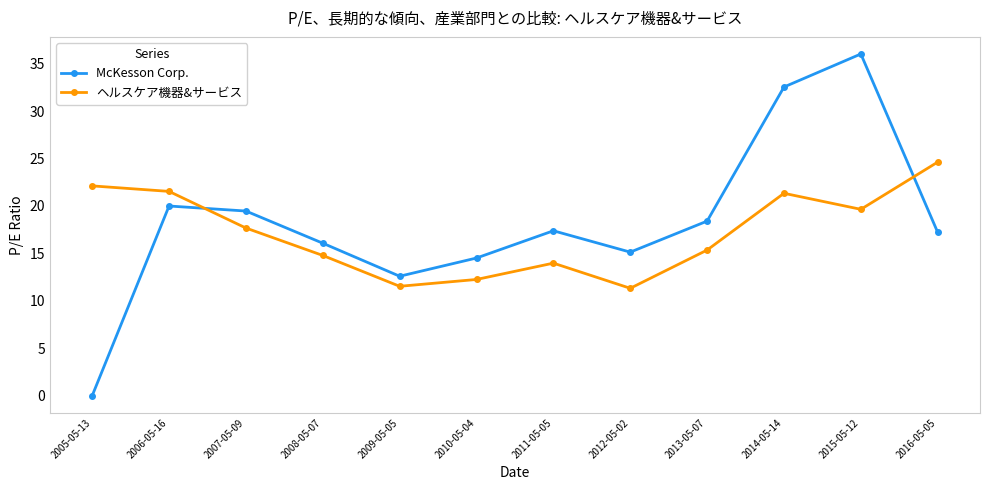

Which series has the largest range (max minus min)?

McKesson Corp.